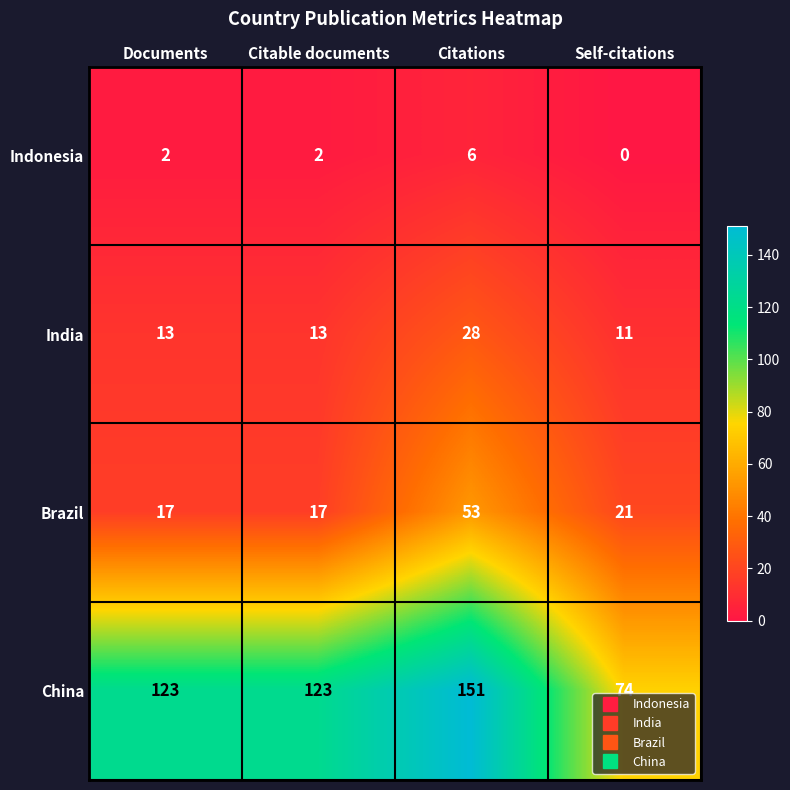

What value does the Brazil series have at Self-citations, to the nearest 10?

20